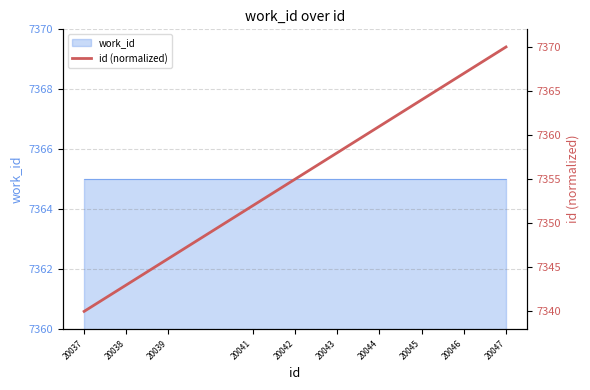

Rank the categories by value from lowest to highest.

20037, 20038, 20039, 20041, 20042, 20043, 20044, 20045, 20046, 20047